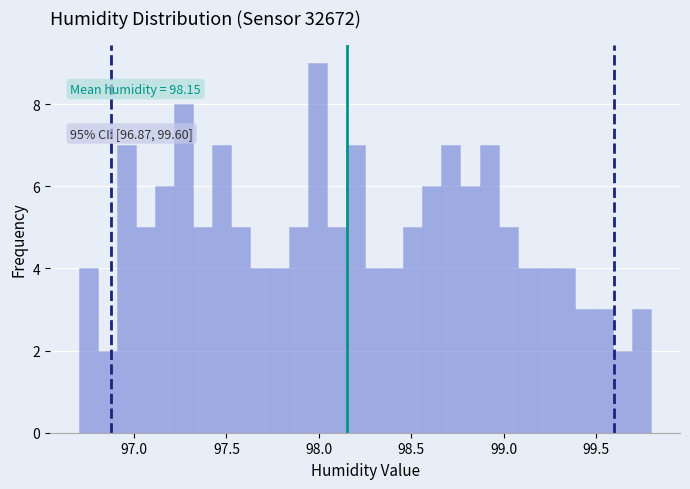

Around what value on the x-axis is the tallest bar? Give the approximate position of its centre, as read against the axis.

98.00